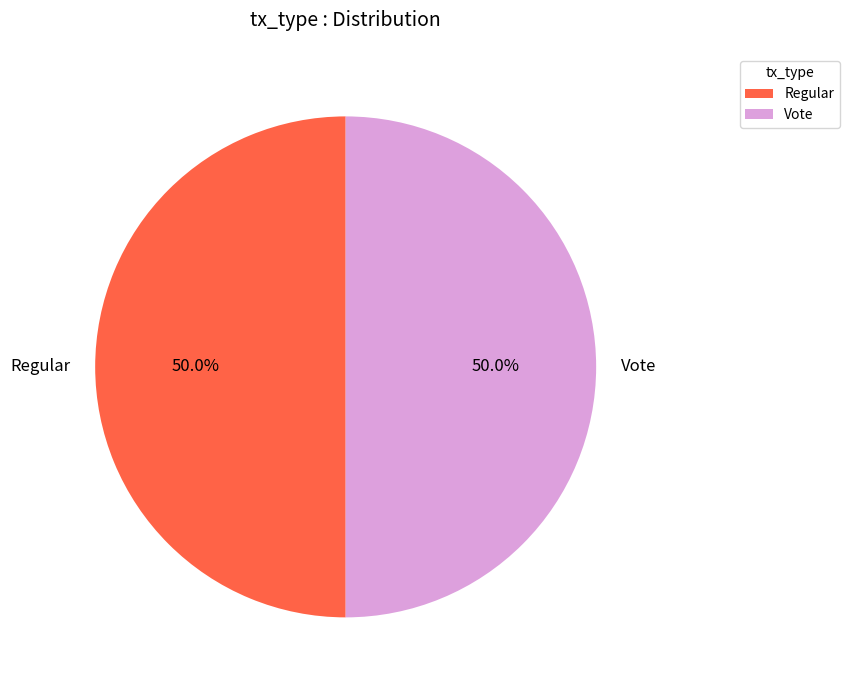

How much of the chart is everything except Vote?

50.0%